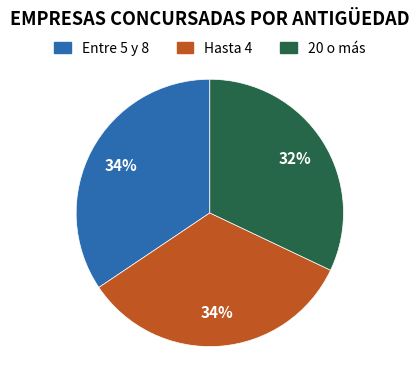

To the nearest percent, what is the difference between the largest and smallest slice percentages?

2%